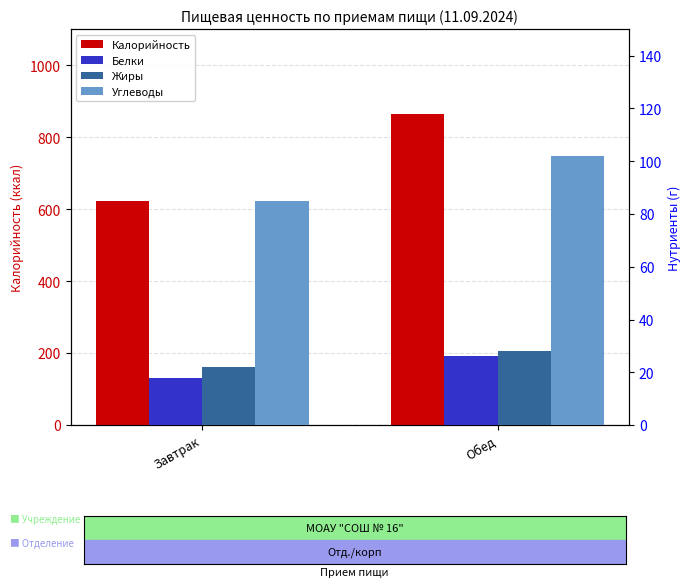

Is the value of Жиры at Обед greater than the value of Белки at Завтрак?

Yes